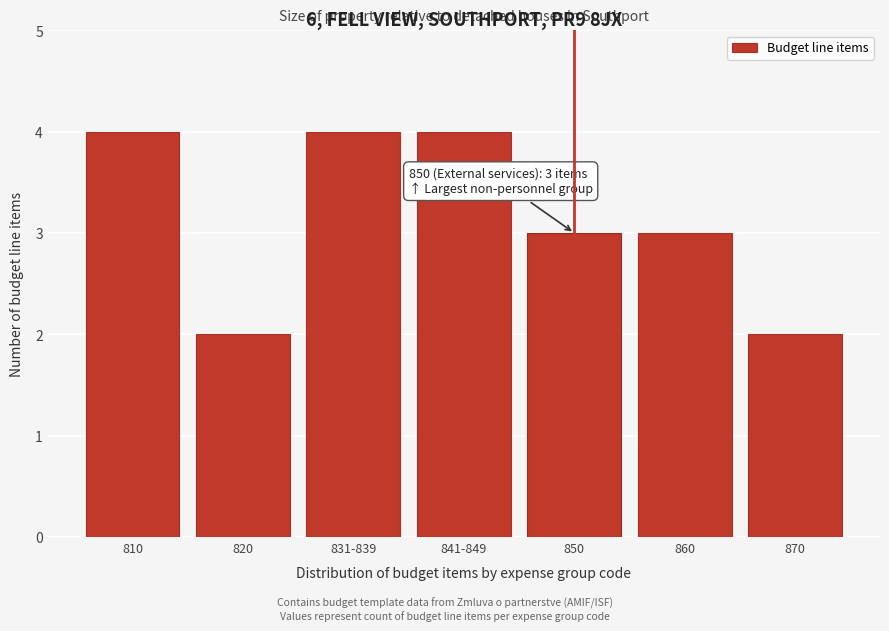

Reading right to left, extract all data points from this chart.

2	3	3	4	4	2	4